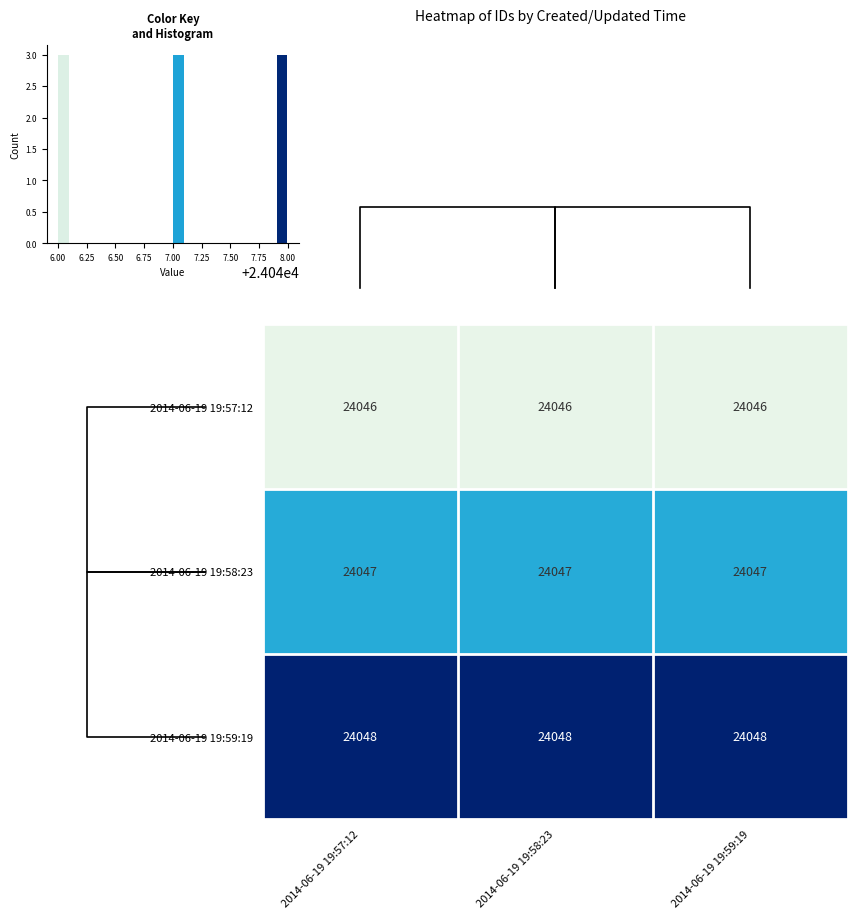

Is it true that 2014-06-19 19:57:12 equals 41012 at 2014-06-19 19:57:12?

False